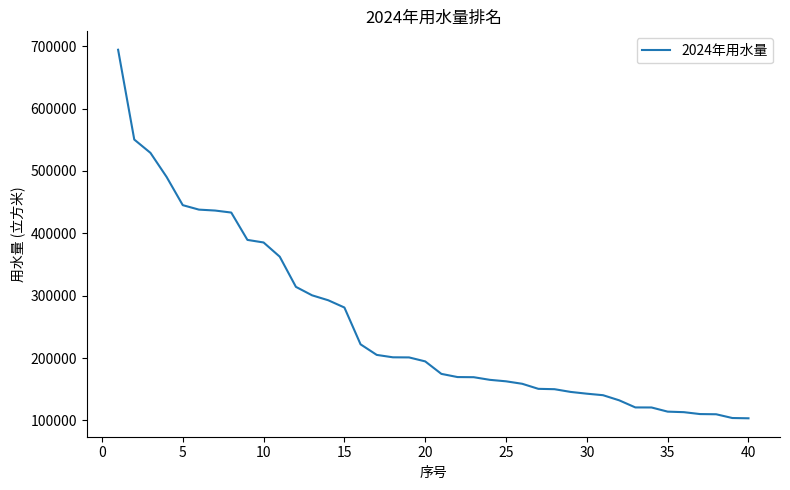

What is the smallest value displayed?

103306